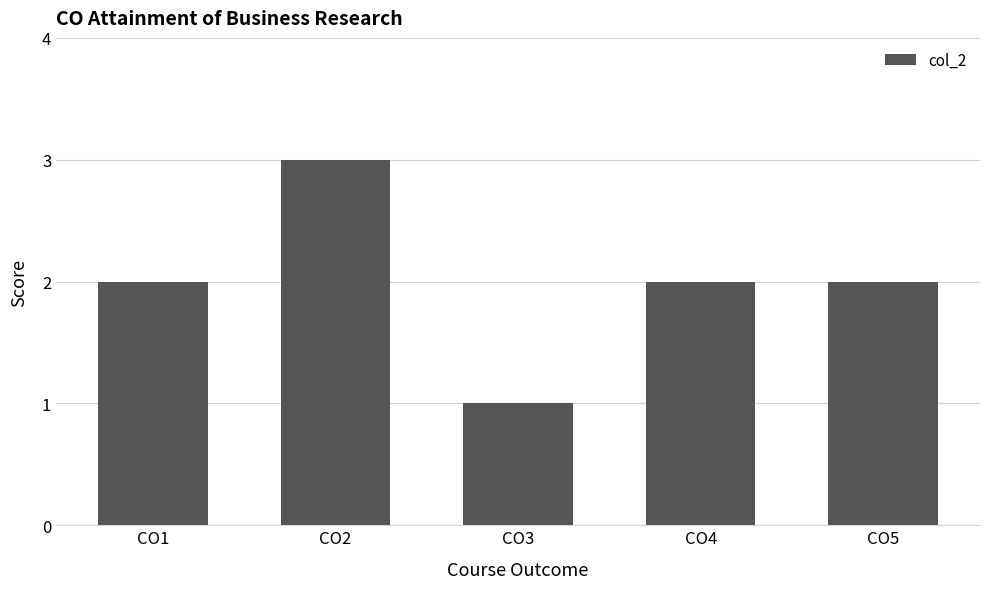

What is the greatest value displayed?

3